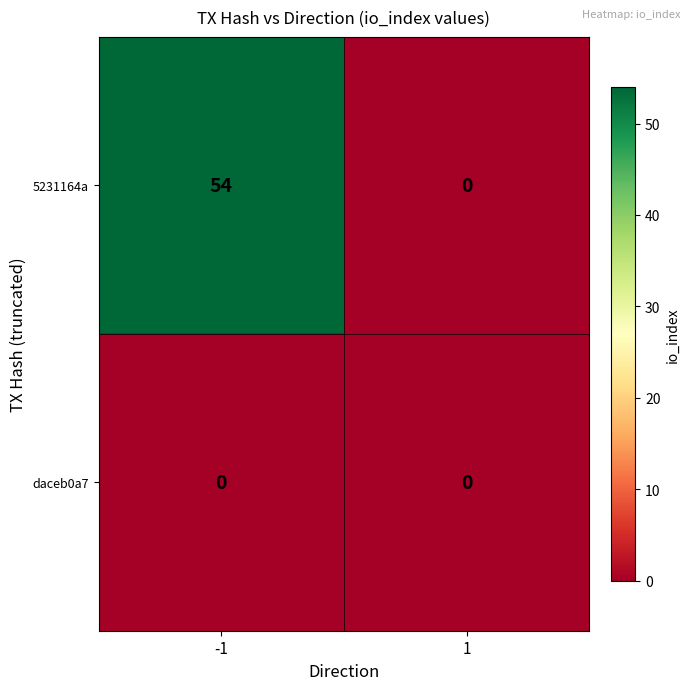

What is the greatest value displayed?

54